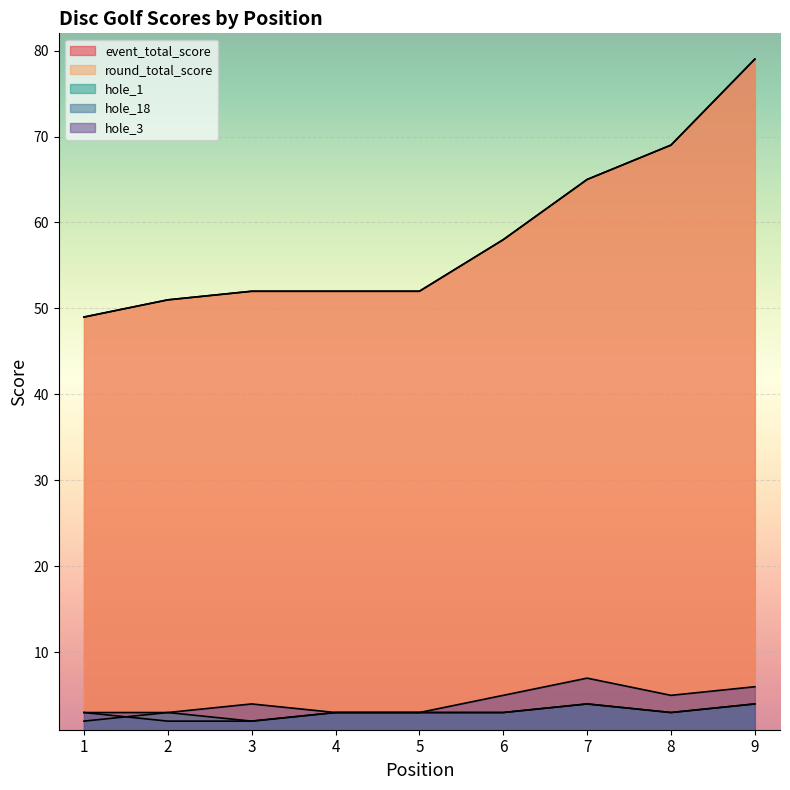

The hole_18 series shows 4 at 4. True or false?

False